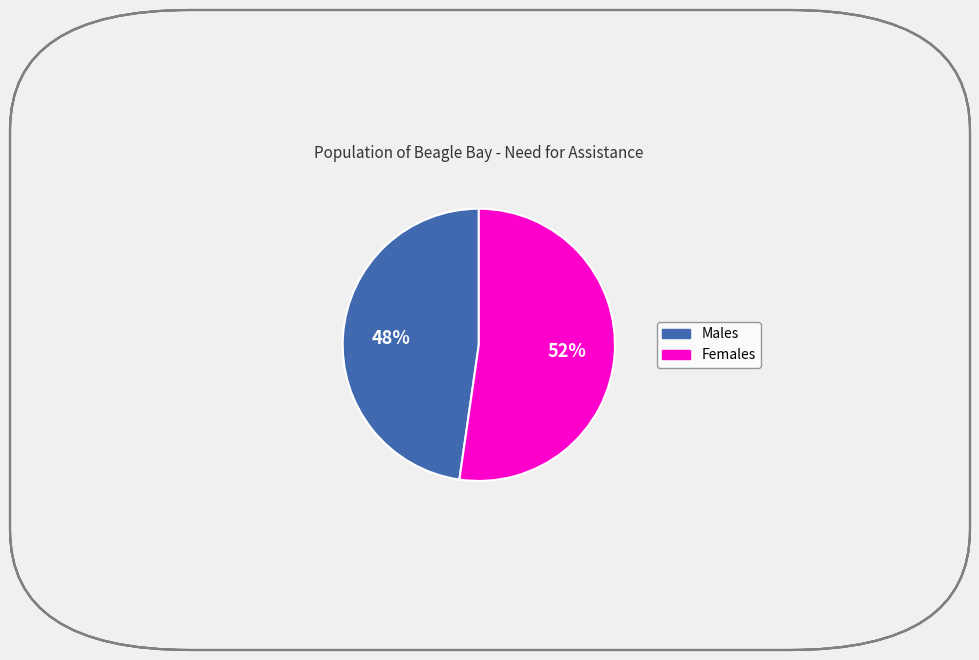

Rank the categories by value from lowest to highest.

Males, Females